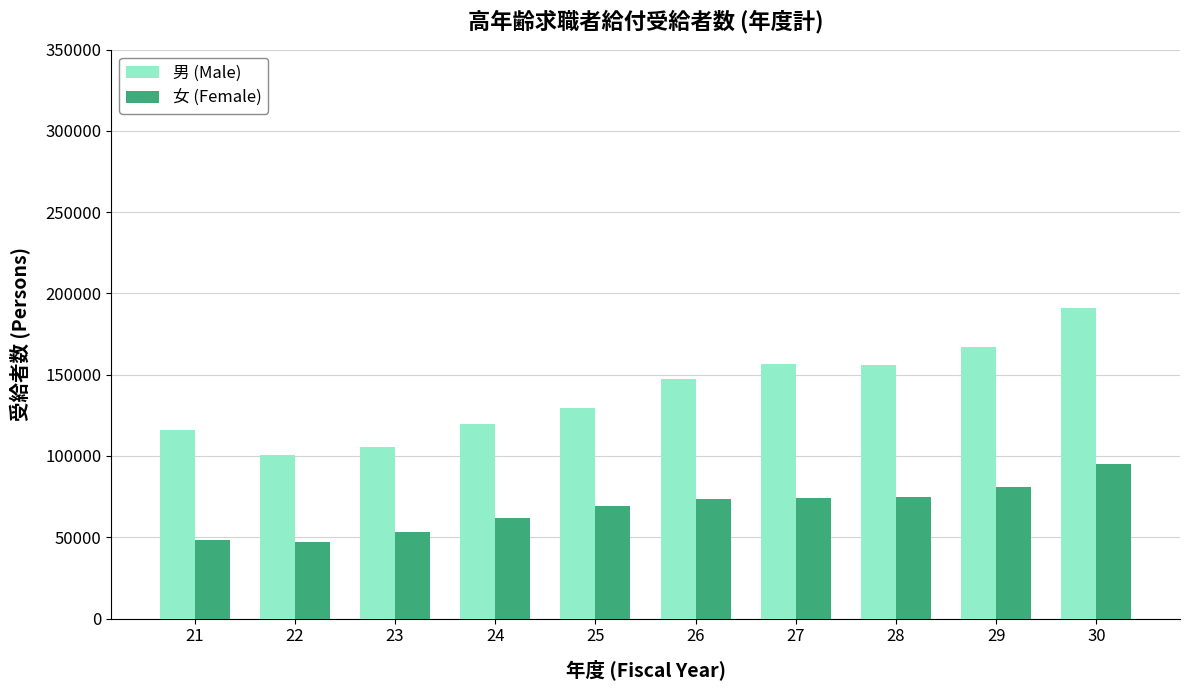

The value of 女 (Female) at 24 is 88998. True or false?

False